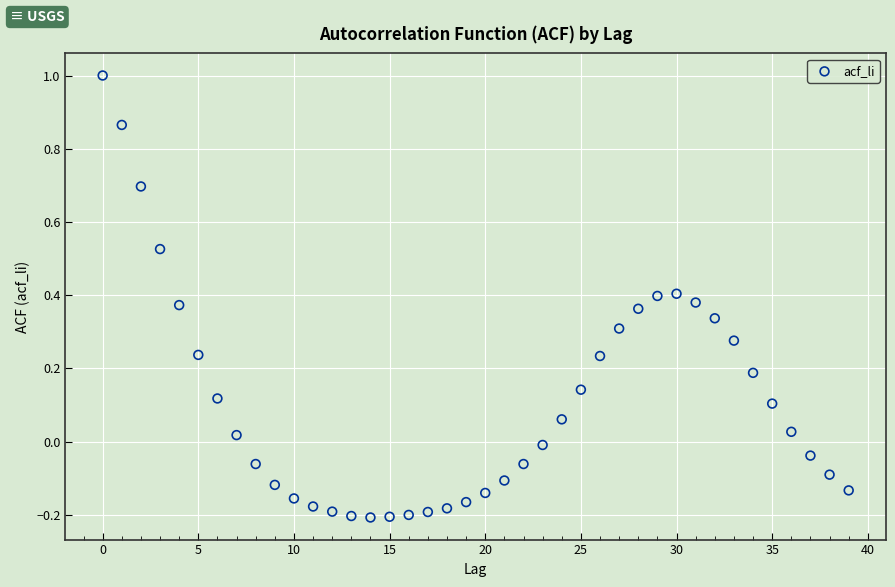

What is the range of Y values (max minus min)?

1.2